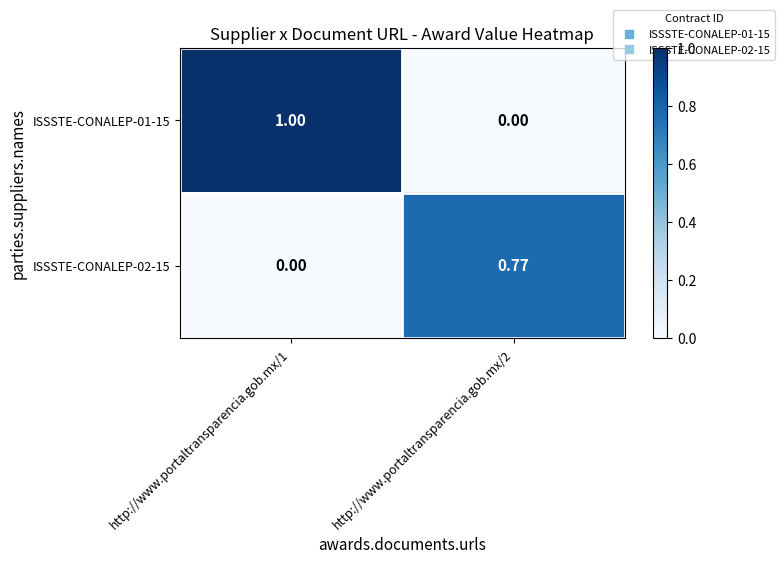

Is the value of ISSSTE-CONALEP-01-15 at http://www.portaltransparencia.gob.mx/1 greater than the value of ISSSTE-CONALEP-02-15 at http://www.portaltransparencia.gob.mx/2?

Yes